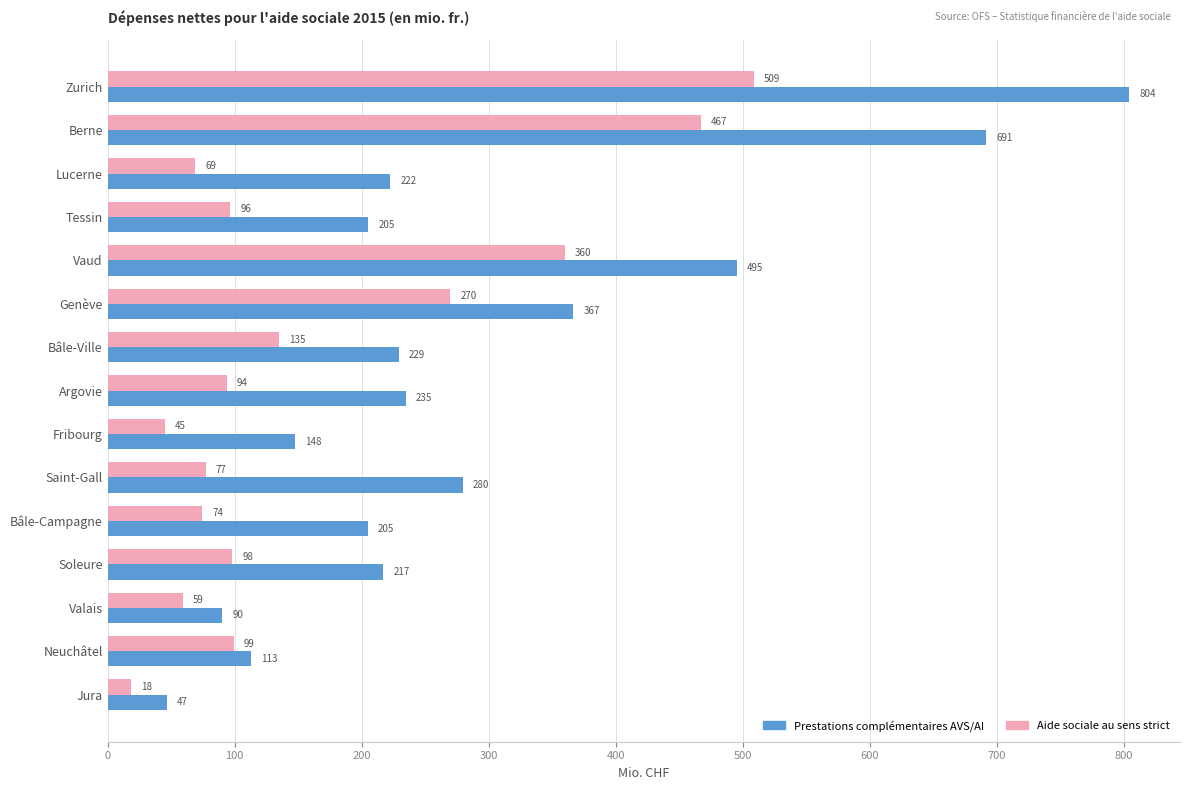

What is the greatest value displayed?

803.8